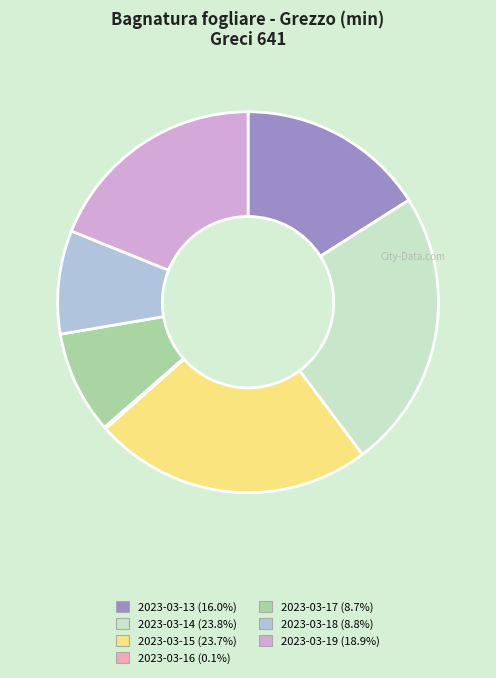

Is it true that 2023-03-17 is 9% of the pie?

True